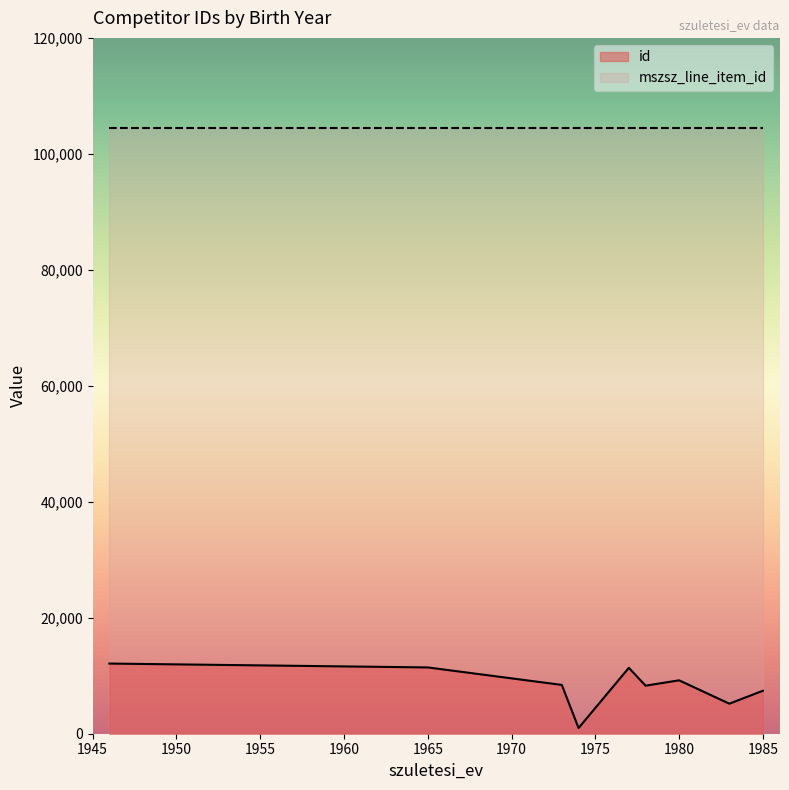

Between 1980 and 1946, which is larger?

1946